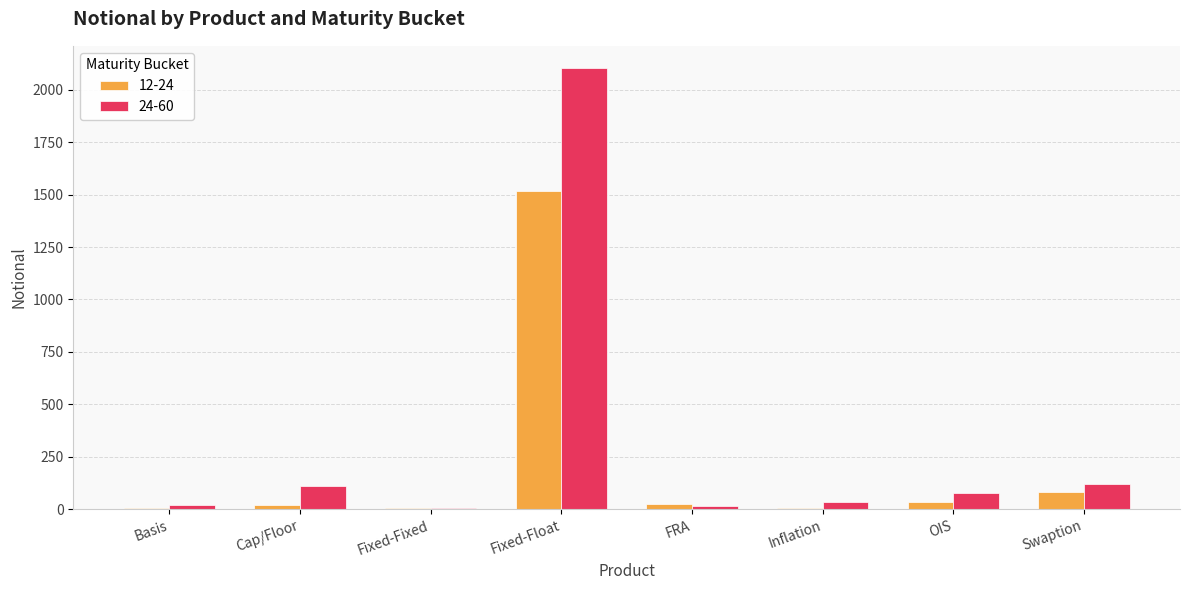

Where is 12-24 nearest to the value 760?

Swaption